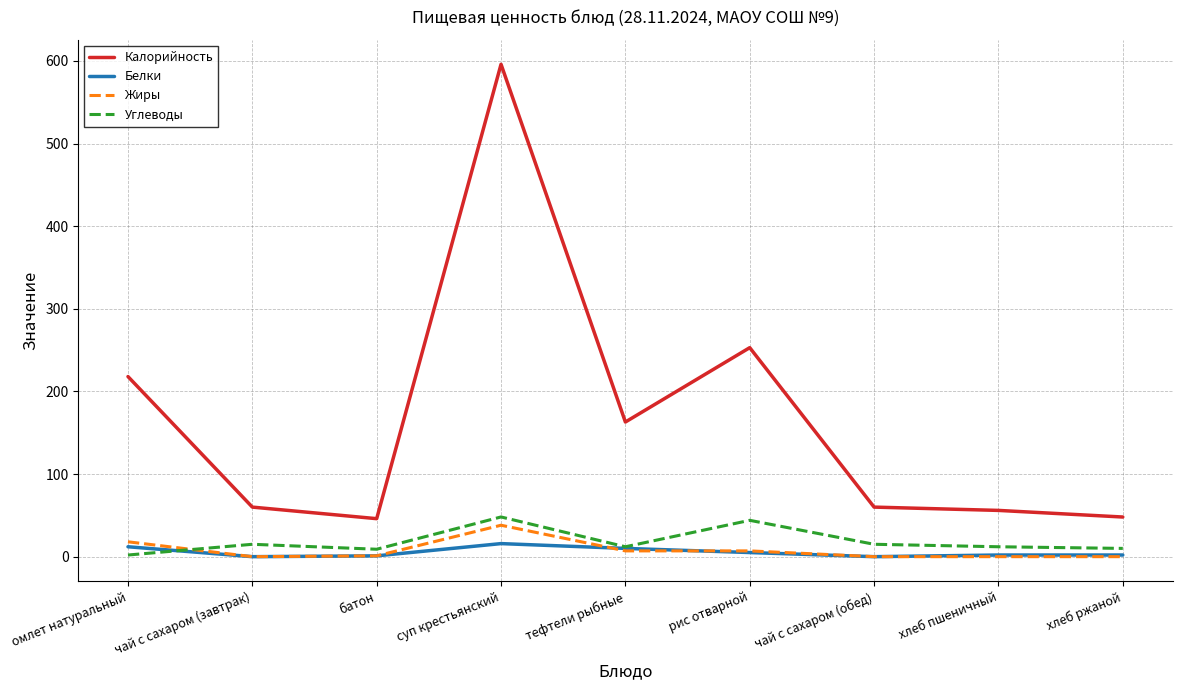

What is the approximate value of Белки at рис отварной?

5.0